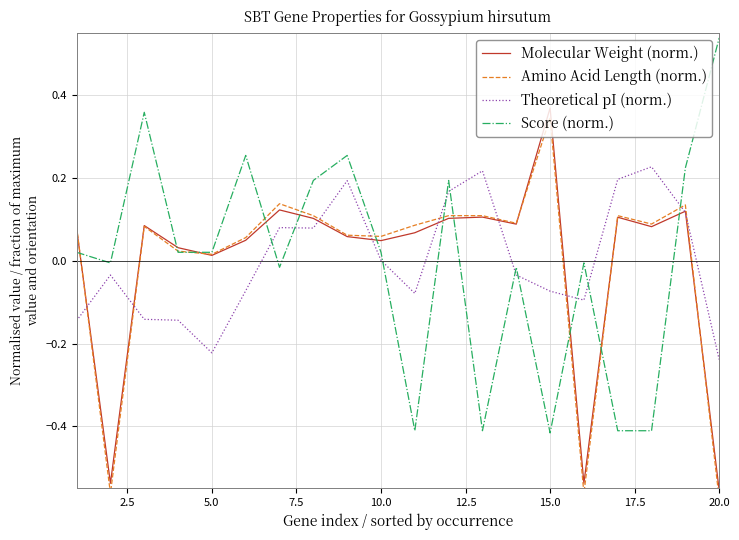

What is the difference between the Theoretical pI (norm.) values at 19 and 0.0?

0.1